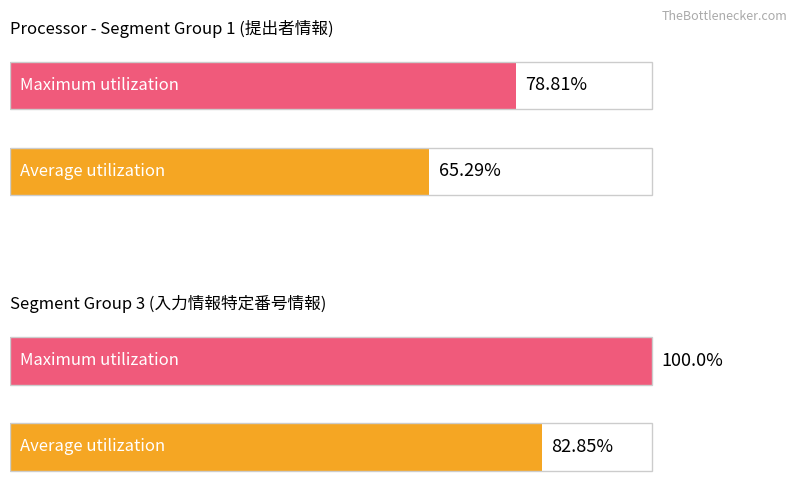

Are the bars grouped side by side (vs. stacked)?

Yes